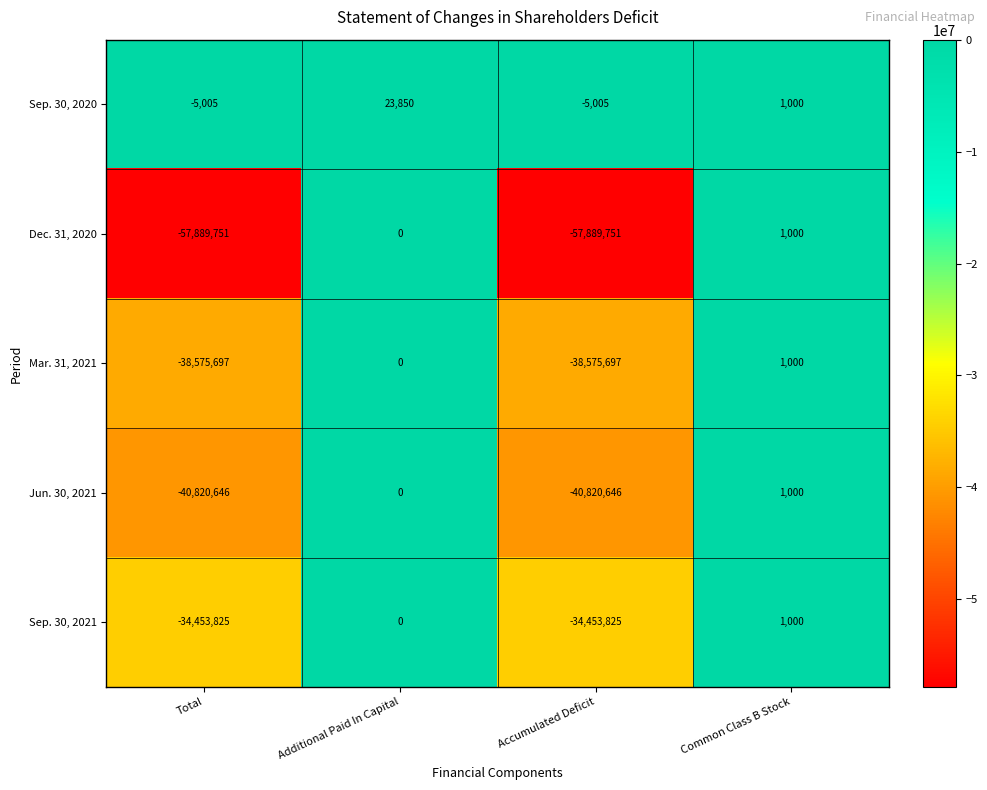

Is it true that Jun. 30, 2021 equals 422 at Common Class B Stock?

False